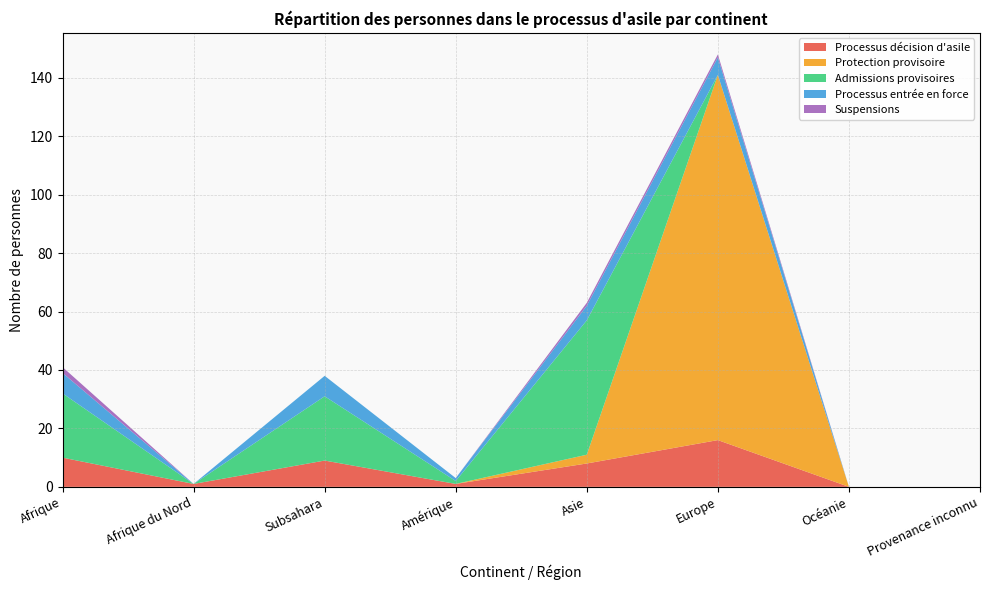

Reading left to right, extract all data points from this chart.

Processus décision d'asile: Afrique=10	Afrique du Nord=1	Subsahara=9	Amérique=1	Asie=8	Europe=16	Océanie=0	Provenance inconnu=0
Protection provisoire: Afrique=0	Afrique du Nord=0	Subsahara=0	Amérique=0	Asie=3	Europe=125	Océanie=0	Provenance inconnu=0
Admissions provisoires: Afrique=22	Afrique du Nord=0	Subsahara=22	Amérique=1	Asie=46	Europe=0	Océanie=0	Provenance inconnu=0
Processus entrée en force: Afrique=7	Afrique du Nord=0	Subsahara=7	Amérique=1	Asie=5	Europe=6	Océanie=0	Provenance inconnu=0
Suspensions: Afrique=2	Afrique du Nord=0	Subsahara=0	Amérique=0	Asie=1	Europe=1	Océanie=0	Provenance inconnu=0